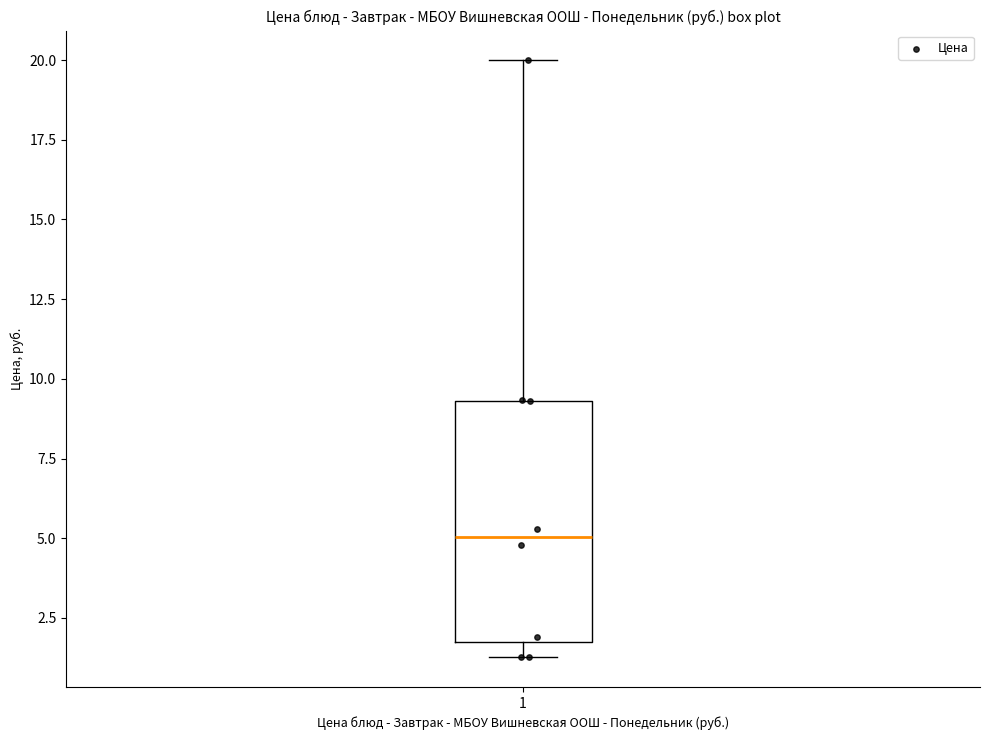

Where does the upper whisker of the box at x = 1 end on the y-axis? The values are not printed on the chart, so give them approximately, as read against the axis.

20.0